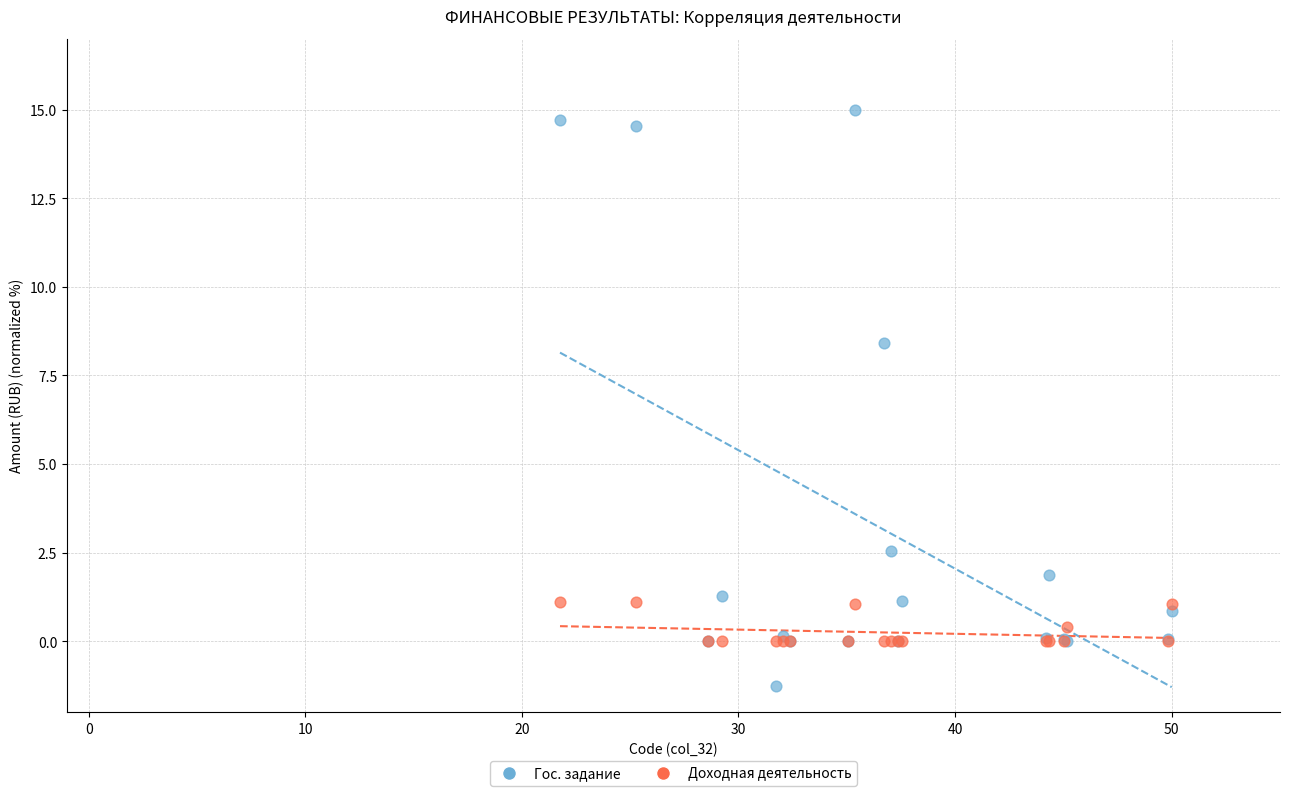

Across all series, what Y value is closest to 6?

8.4